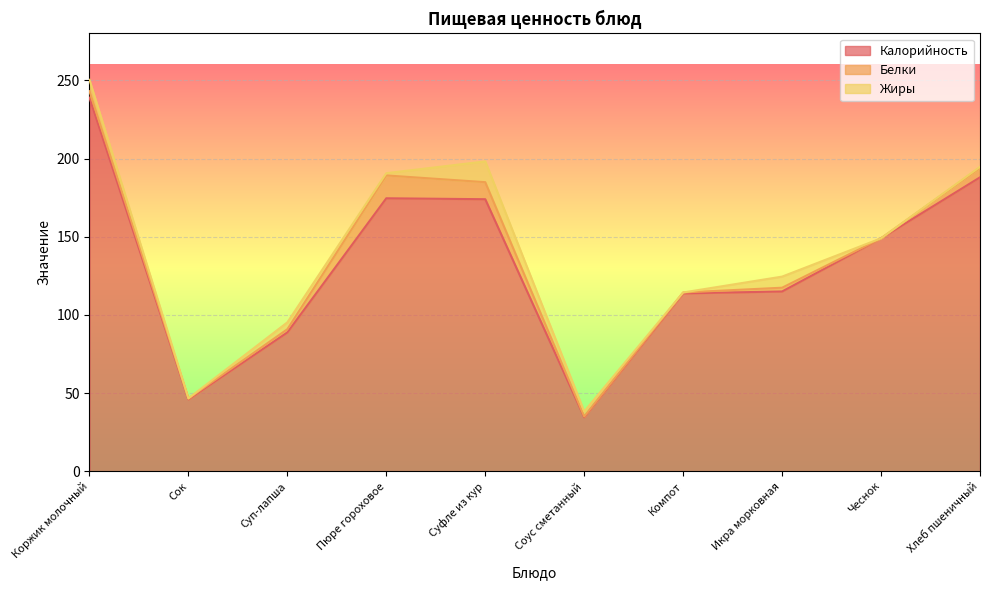

Is it true that Белки equals 14.6 at Пюре гороховое?

True